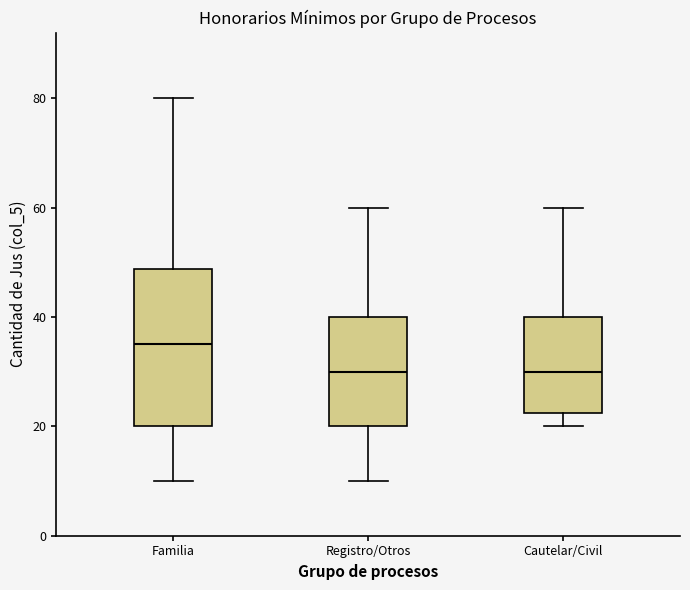

Which box's median line is the highest?

Familia